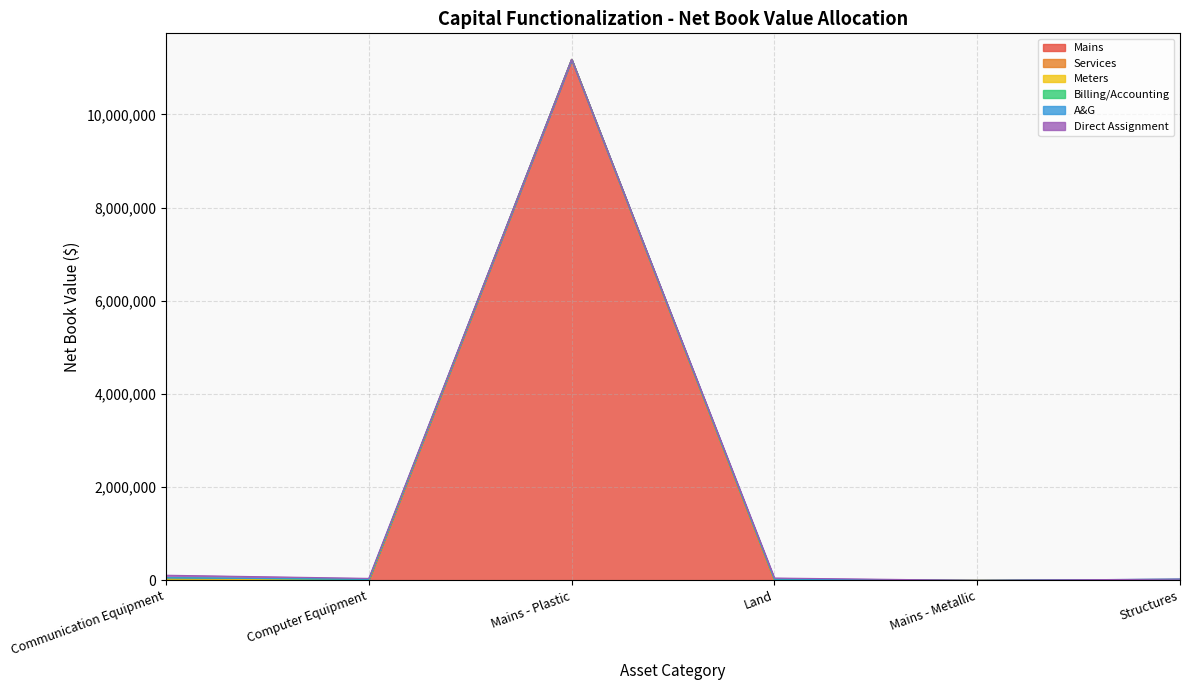

What is the label of the 4th point from the left?

Land